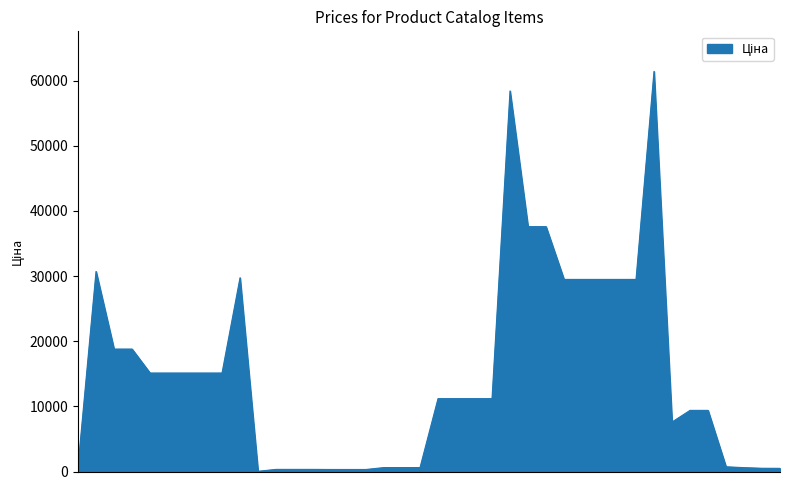

What is the greatest value displayed?

61434.3